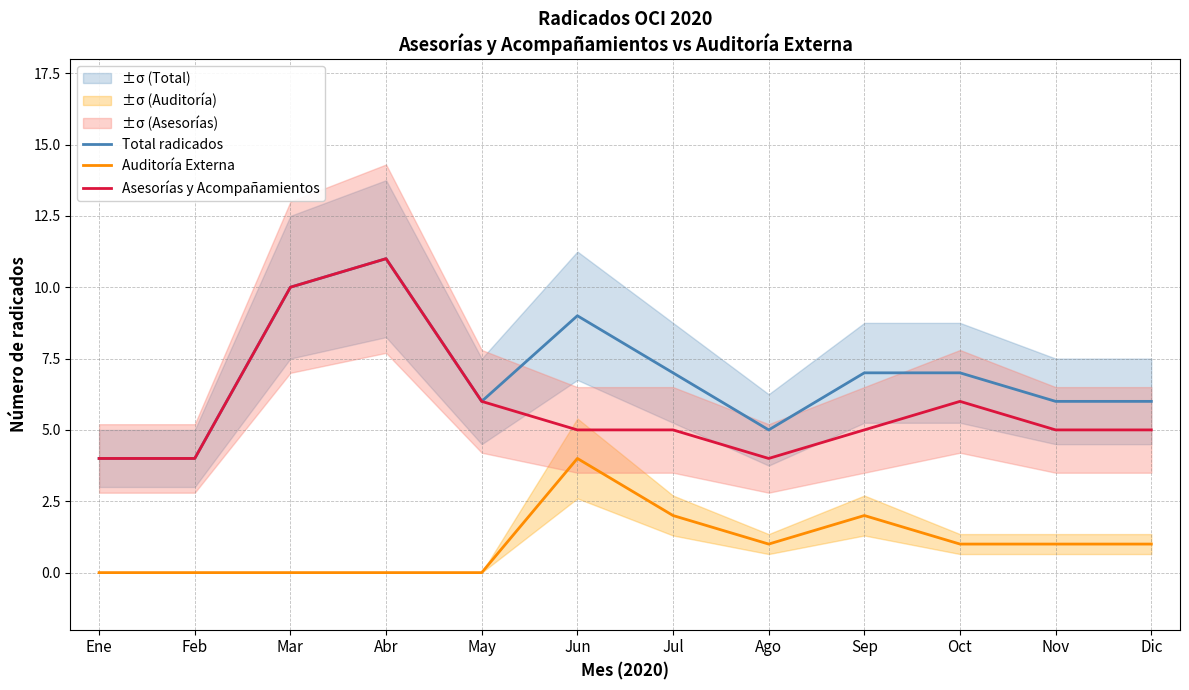

Where is the first local maximum for Asesorías y Acompañamientos?

Abr